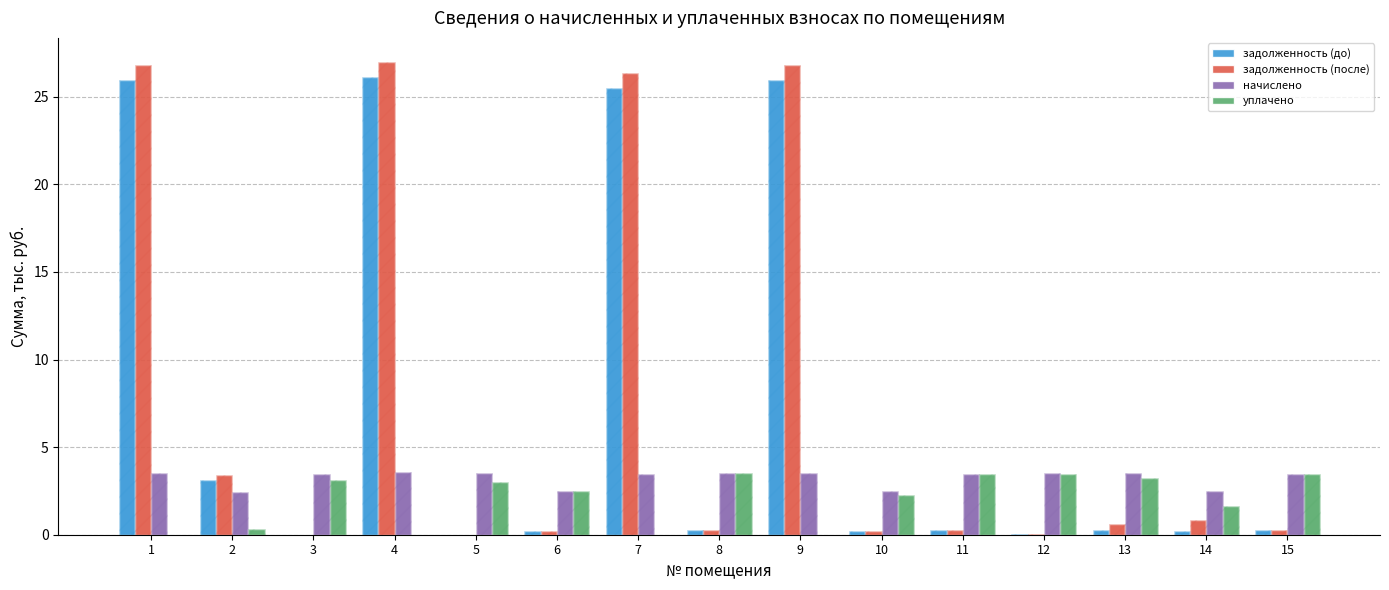

At which label does уплачено first exceed 2?

3